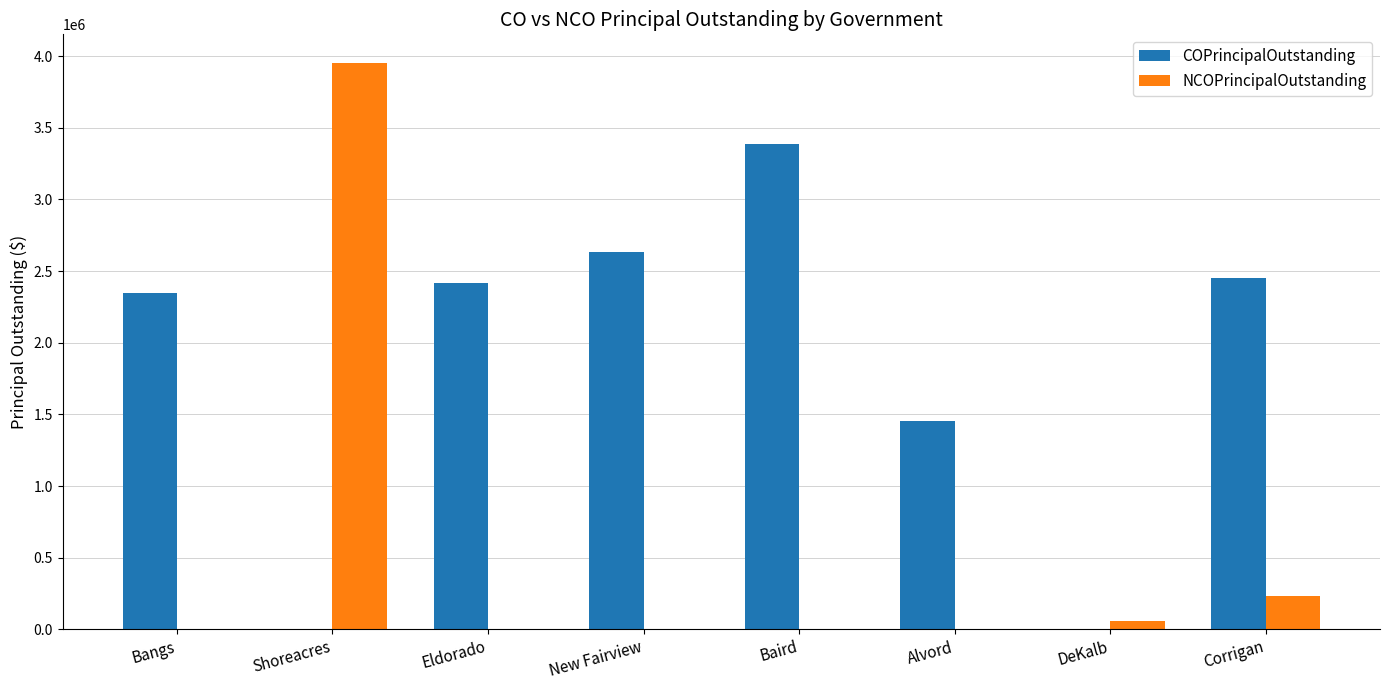

What is the total value across all series at New Fairview?

2635000